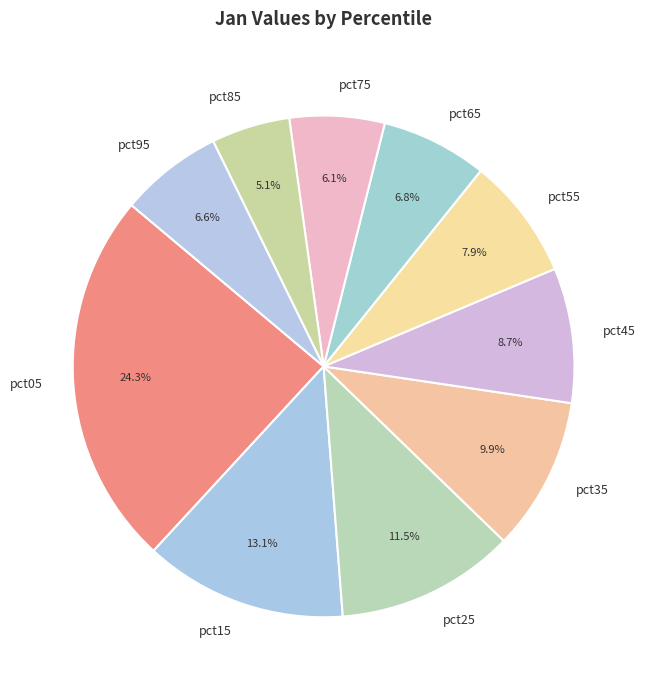

What percentage is the pct85 slice, to the nearest percent?

5%